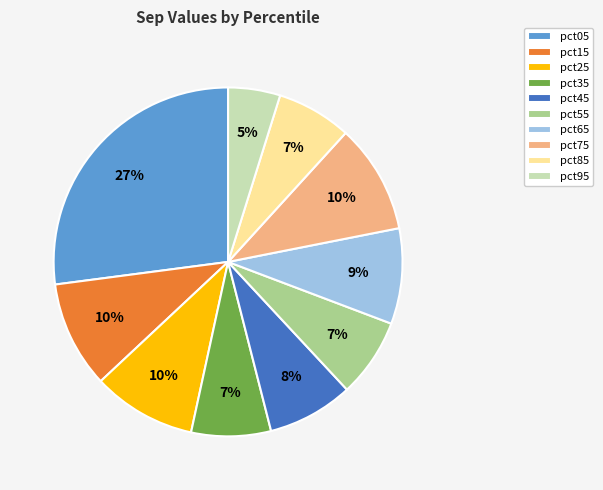

Does pct65 account for over 50% of the chart?

No